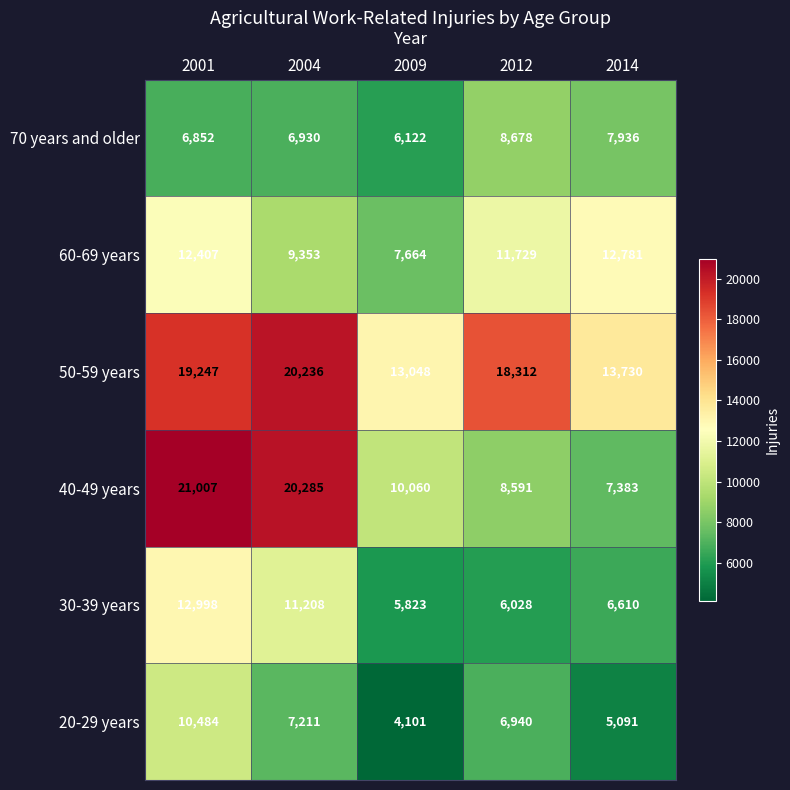

Rank the series at 2014 from highest to lowest value.

50-59 years, 60-69 years, 70 years and older, 40-49 years, 30-39 years, 20-29 years